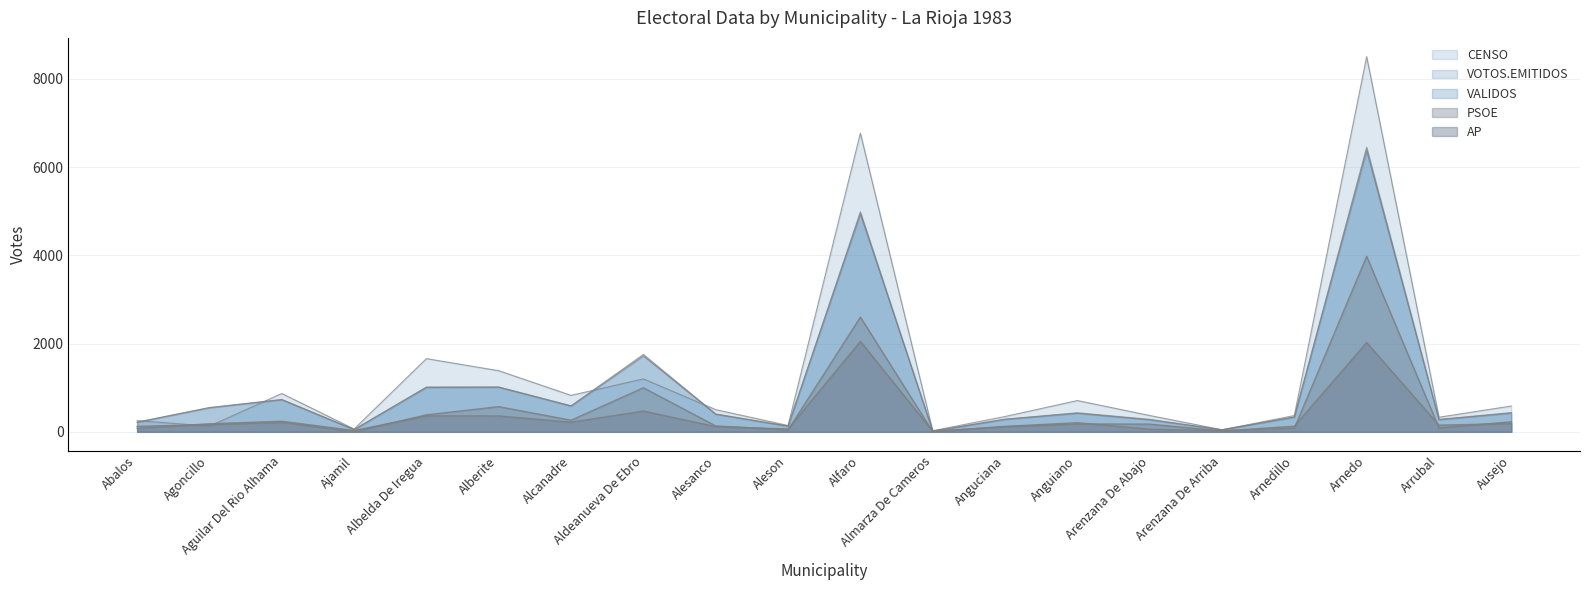

List the labels in order of PSOE value, largest first.

Arnedo, Alfaro, Aldeanueva De Ebro, Alberite, Albelda De Iregua, Alcanadre, Ausejo, Aguilar Del Rio Alhama, Anguiano, Agoncillo, Alesanco, Abalos, Anguciana, Arrubal, Arnedillo, Arenzana De Abajo, Aleson, Arenzana De Arriba, Almarza De Cameros, Ajamil